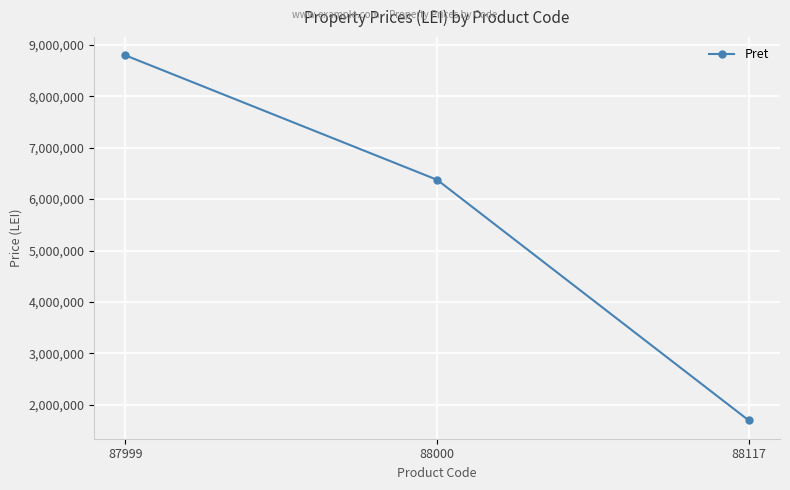

The chart shows a value of 9494956 at 88000. True or false?

False